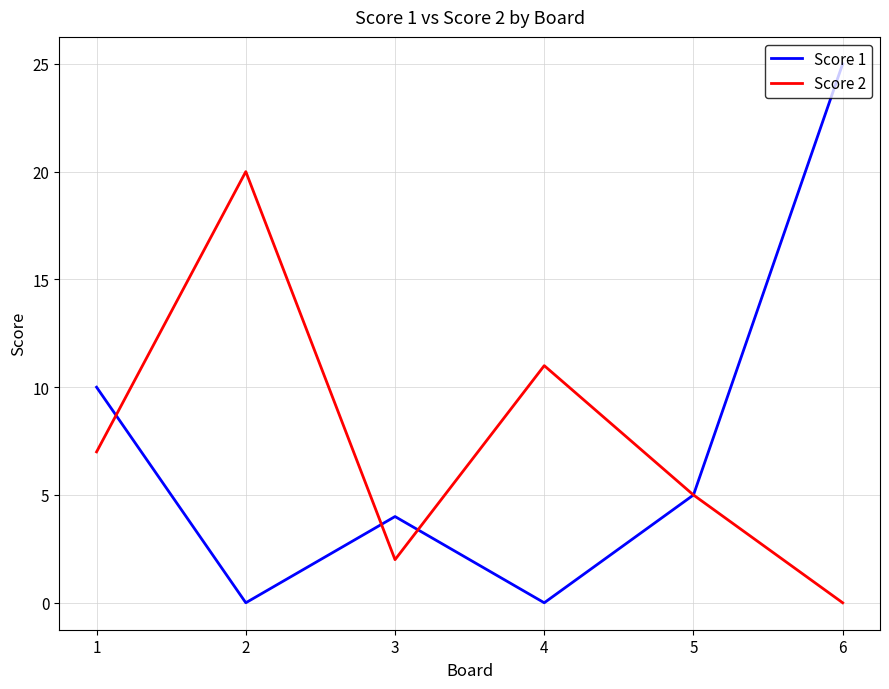

The Score 1 series shows 5 at 5. True or false?

True